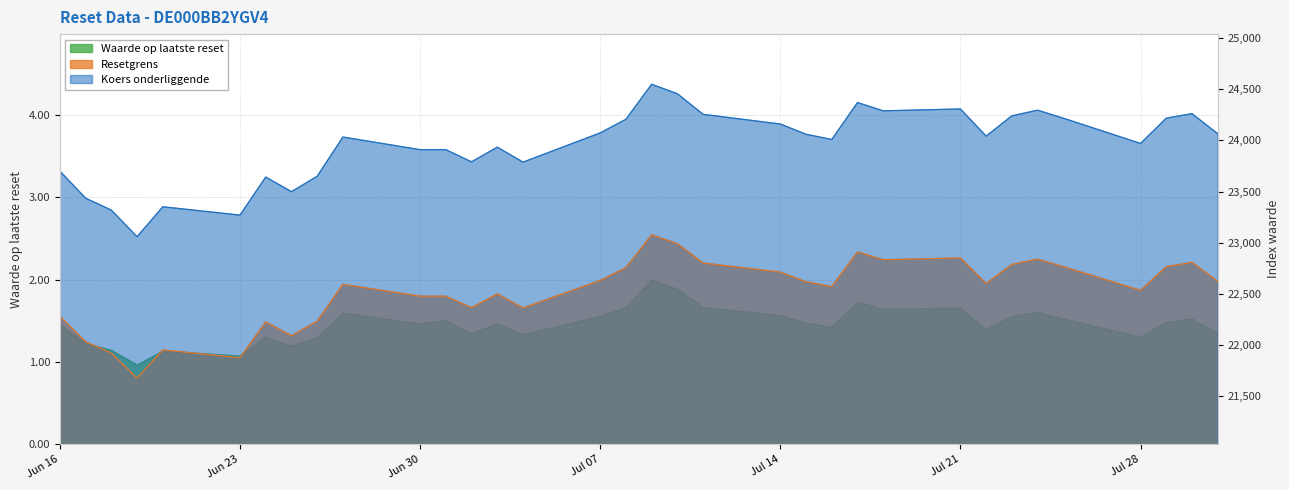

The value of Koers onderliggende at 2025-07-11 is 24255.3. True or false?

True